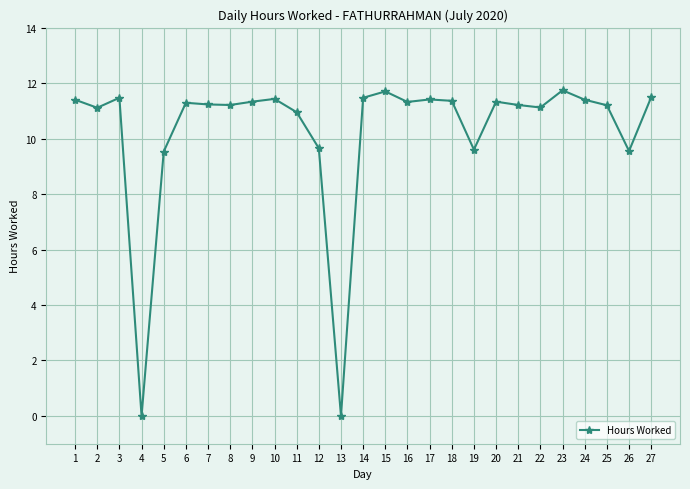

True or false: the data has more than 0 interior local peaks.

True